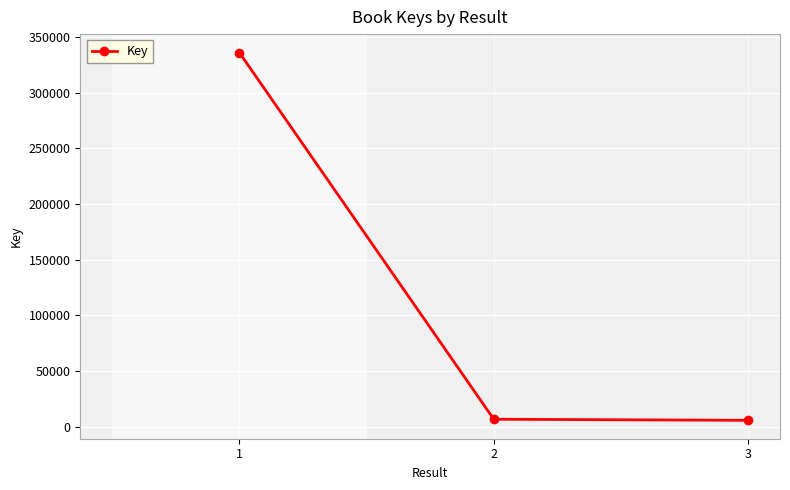

What is the average value?

116041